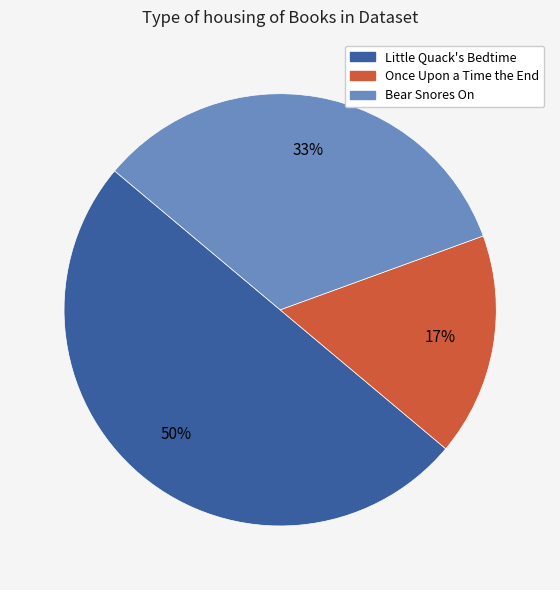

Which slice is the smallest?

Once Upon a Time the End